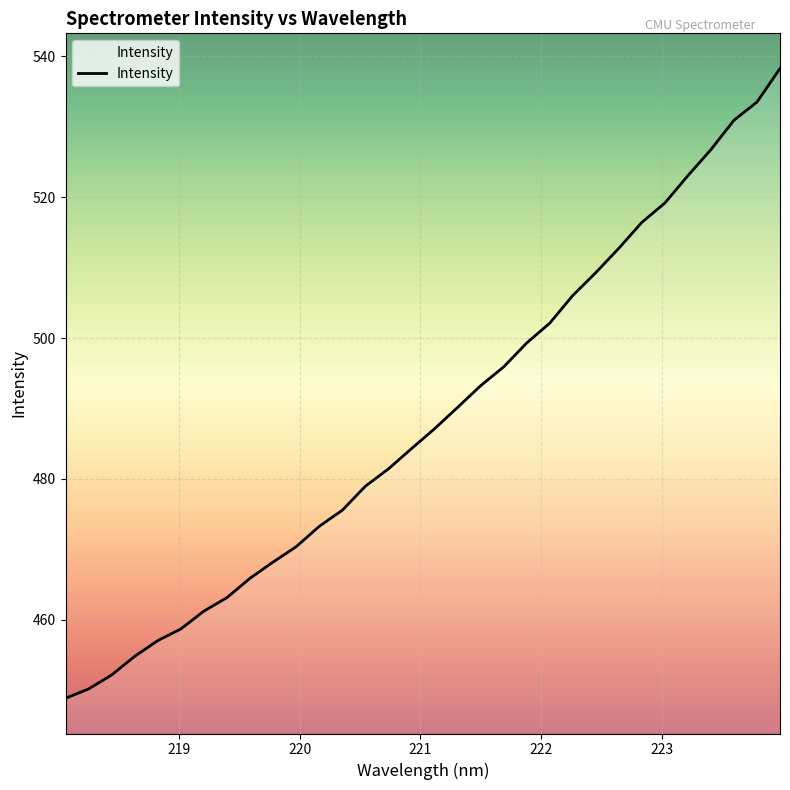

What is the greatest value displayed?

538.3